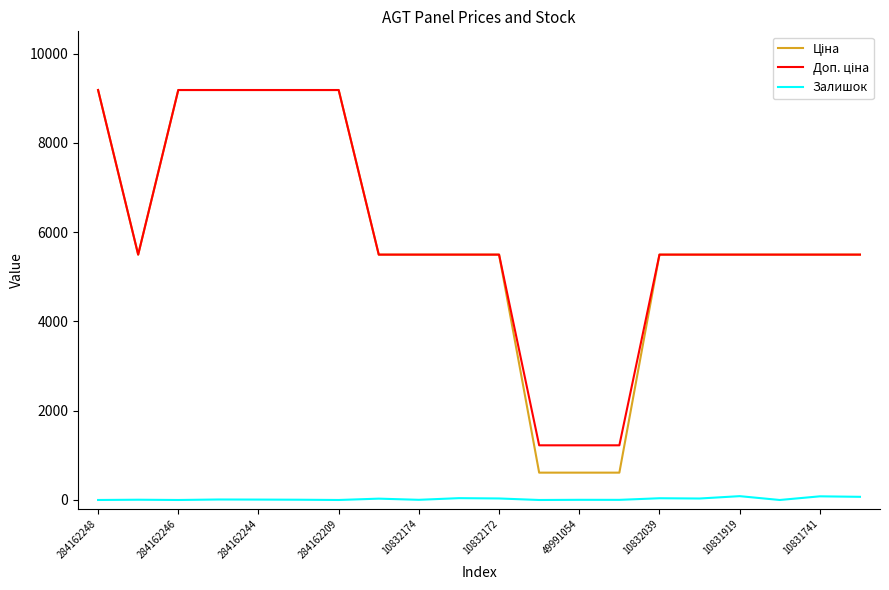

What is the greatest value displayed?

9185.1